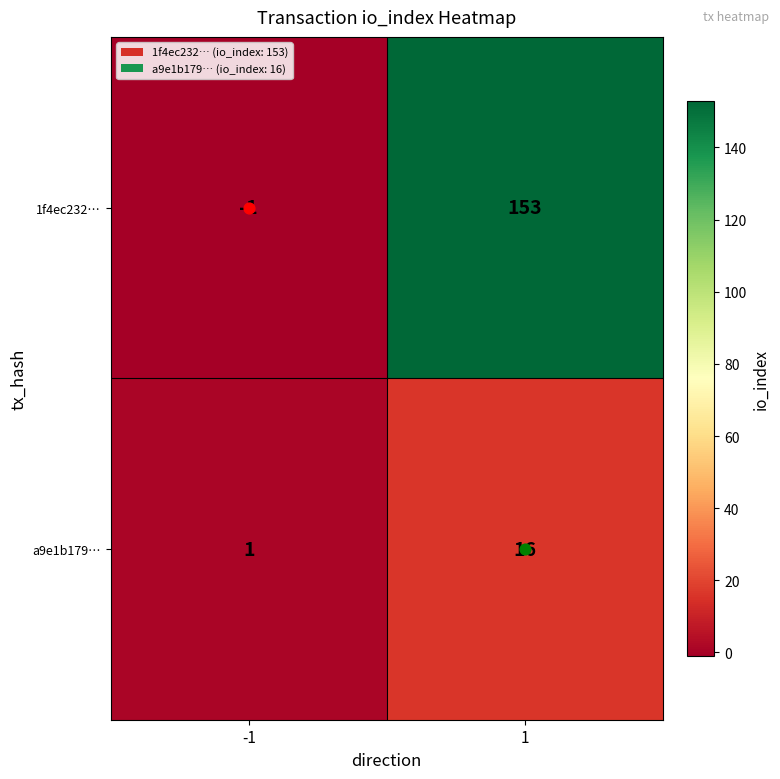

Which series has the largest range (max minus min)?

1f4ec232…